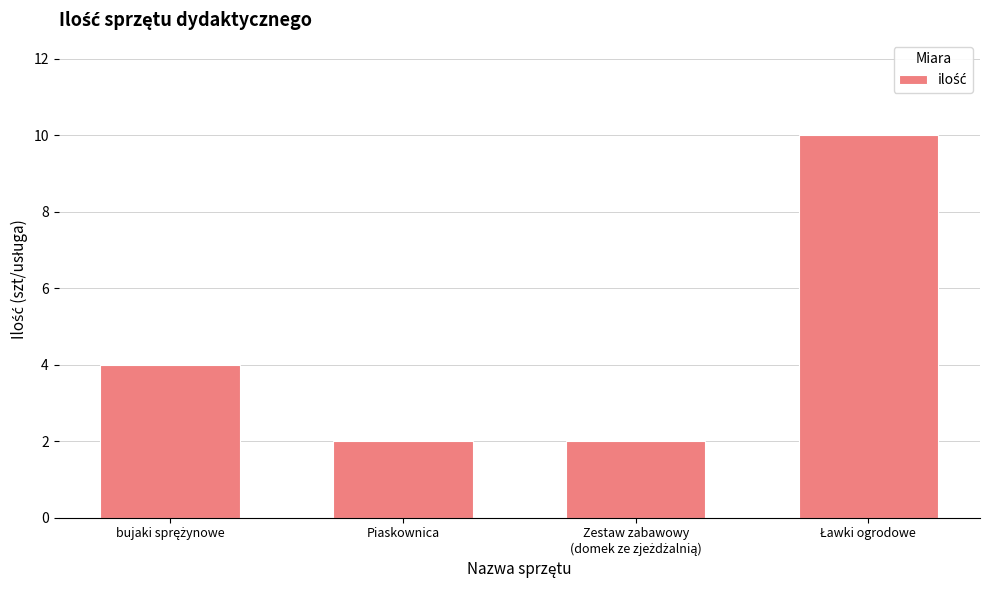

How many values are between 2 and 10?

4